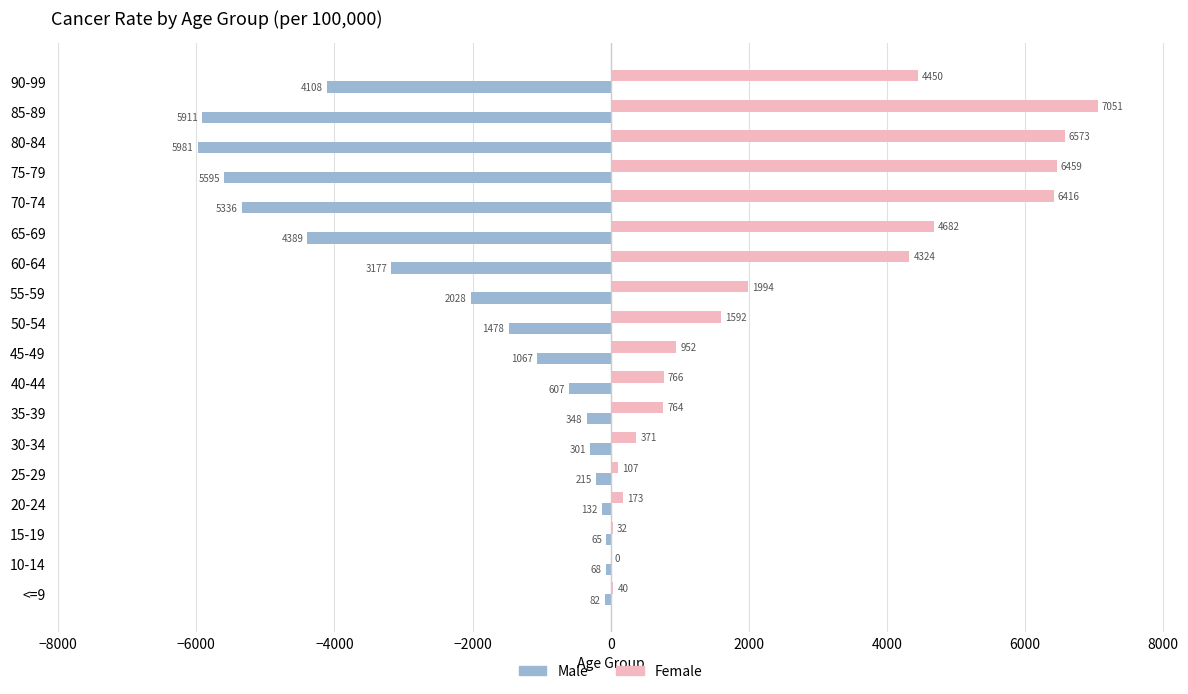

What are all the series names shown in the legend?

Male, Female